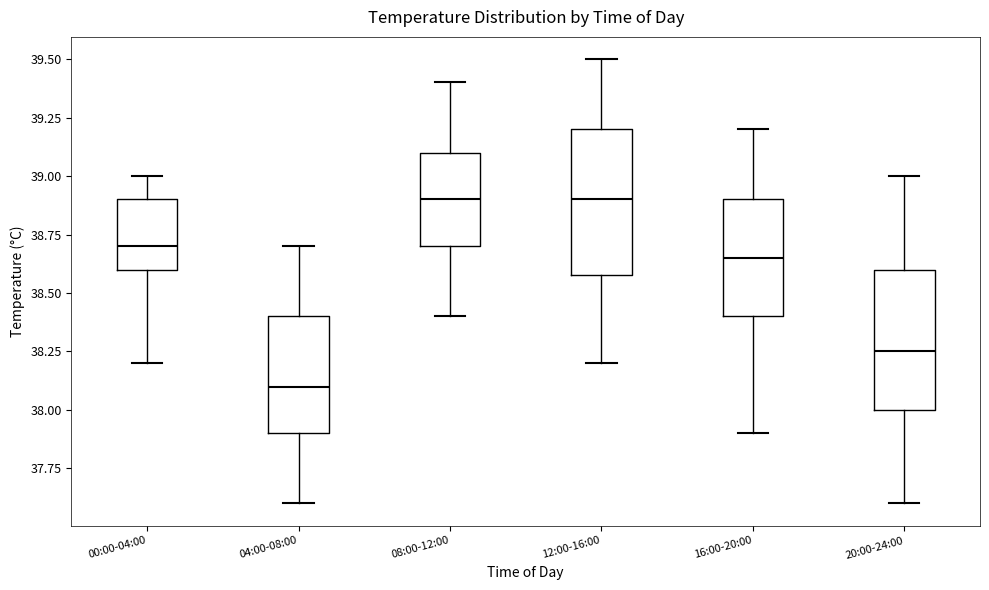

Reading left to right, transcribe this box plot: for each box, give where its median line is, the range the box spans, and where its two whiskers end, as read against the y-axis. The values are not printed on the chart, so give them approximately, as read against the axis.

00:00-04:00: median 38.70, box 38.60 to 38.90, whiskers 38.20 to 39.00
04:00-08:00: median 38.10, box 37.90 to 38.40, whiskers 37.60 to 38.70
08:00-12:00: median 38.90, box 38.70 to 39.10, whiskers 38.40 to 39.40
12:00-16:00: median 38.90, box 38.60 to 39.20, whiskers 38.20 to 39.50
16:00-20:00: median 38.65, box 38.40 to 38.90, whiskers 37.90 to 39.20
20:00-24:00: median 38.25, box 38.00 to 38.60, whiskers 37.60 to 39.00